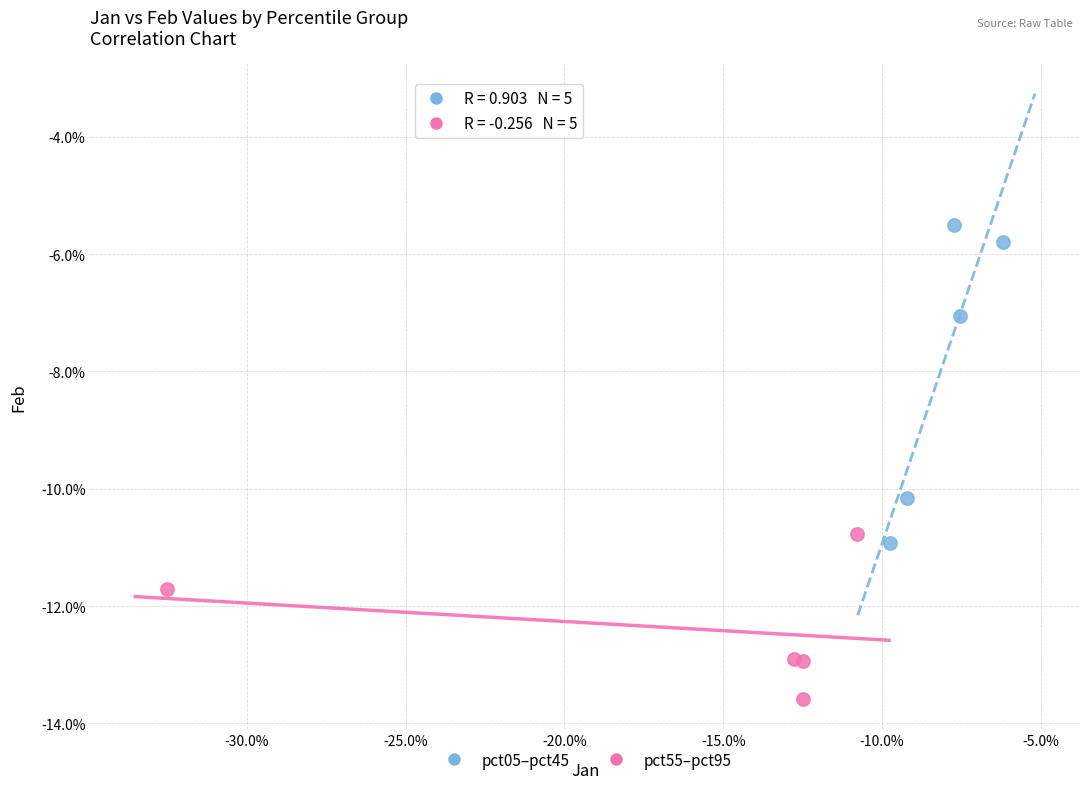

Which series reaches the minimum Y coordinate?

pct55–pct95